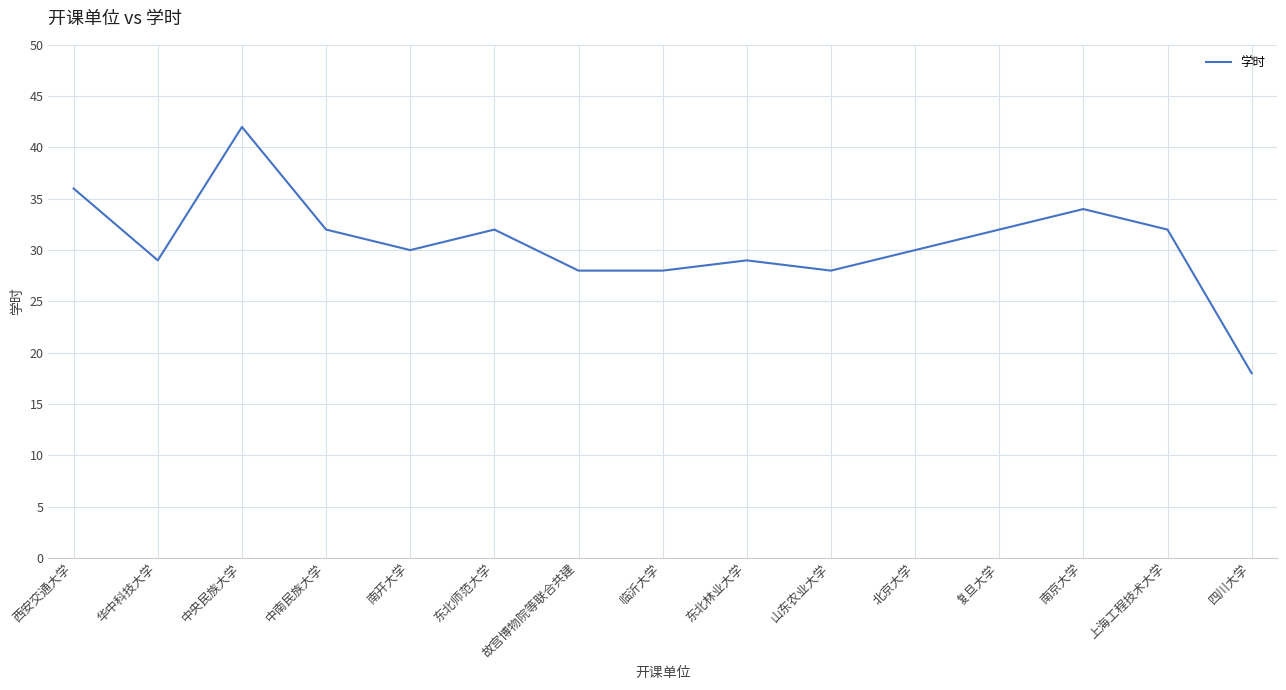

What is the ratio of the value at 中央民族大学 to the value at 中南民族大学?

1.3